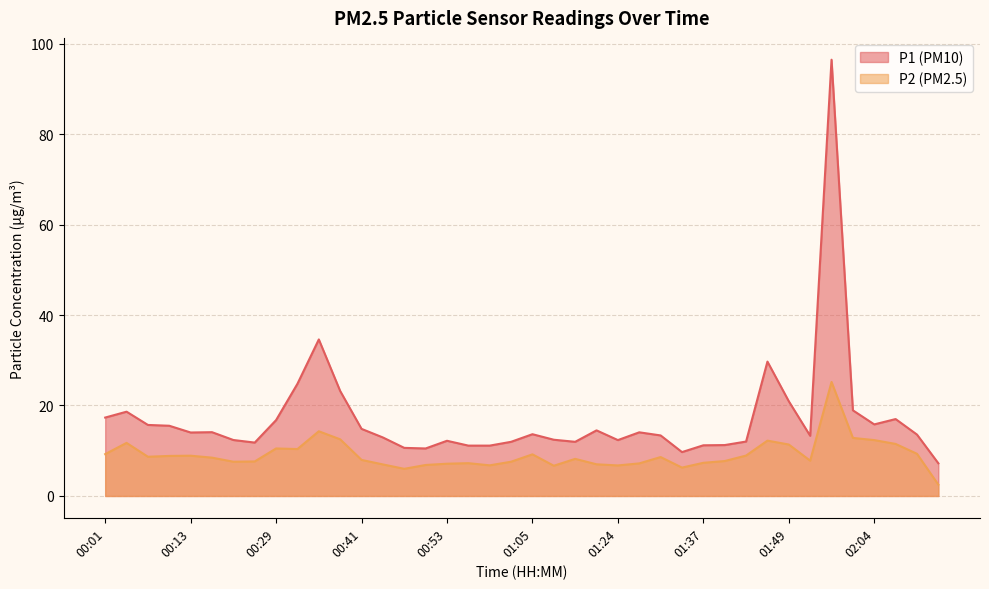

Which series has the largest range (max minus min)?

P1